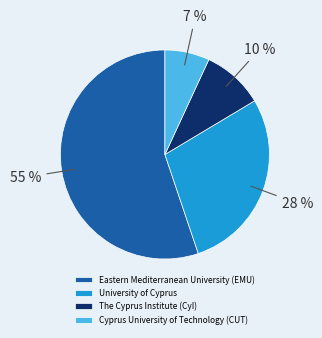

Which category has the smallest portion of the pie?

Cyprus University of Technology (CUT)